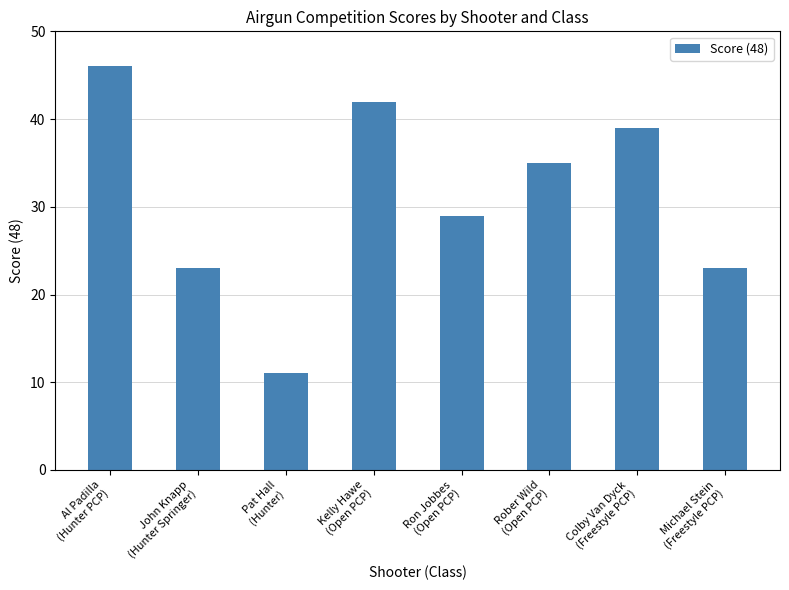

What is the sum of all values?

248